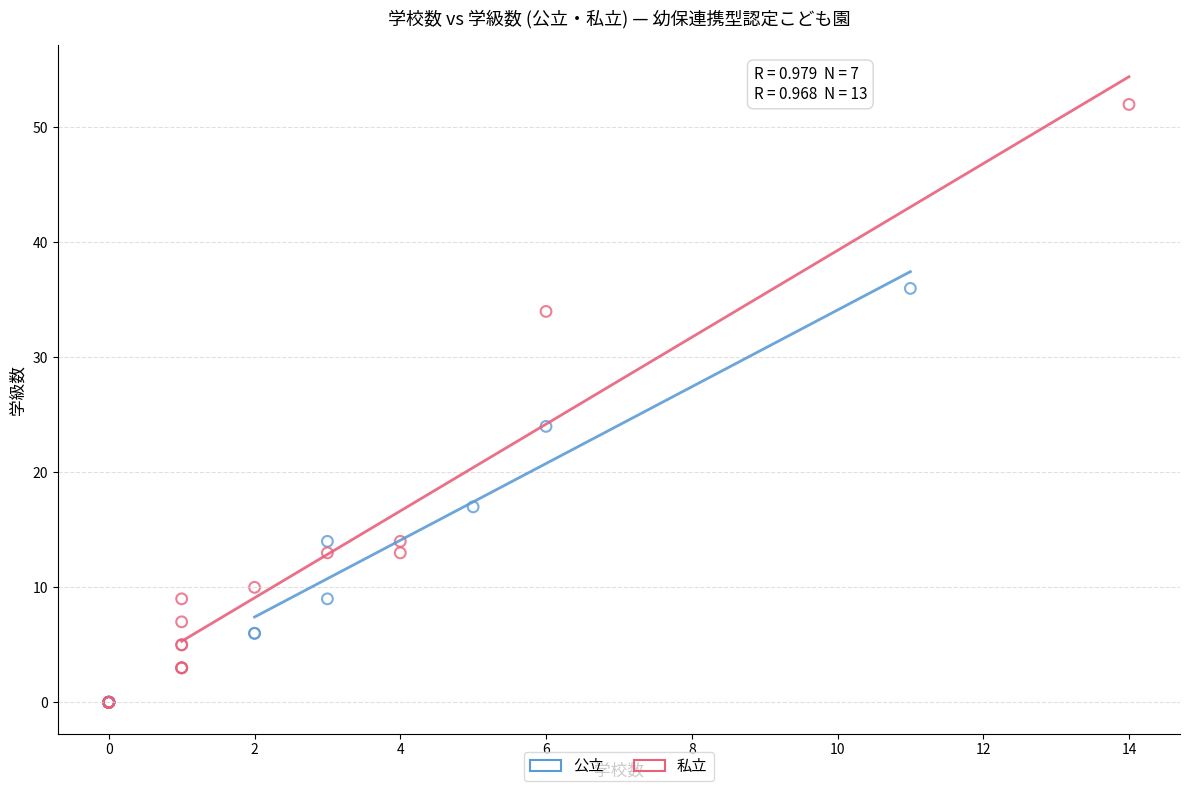

What are all the series names shown in the legend?

公立, 私立